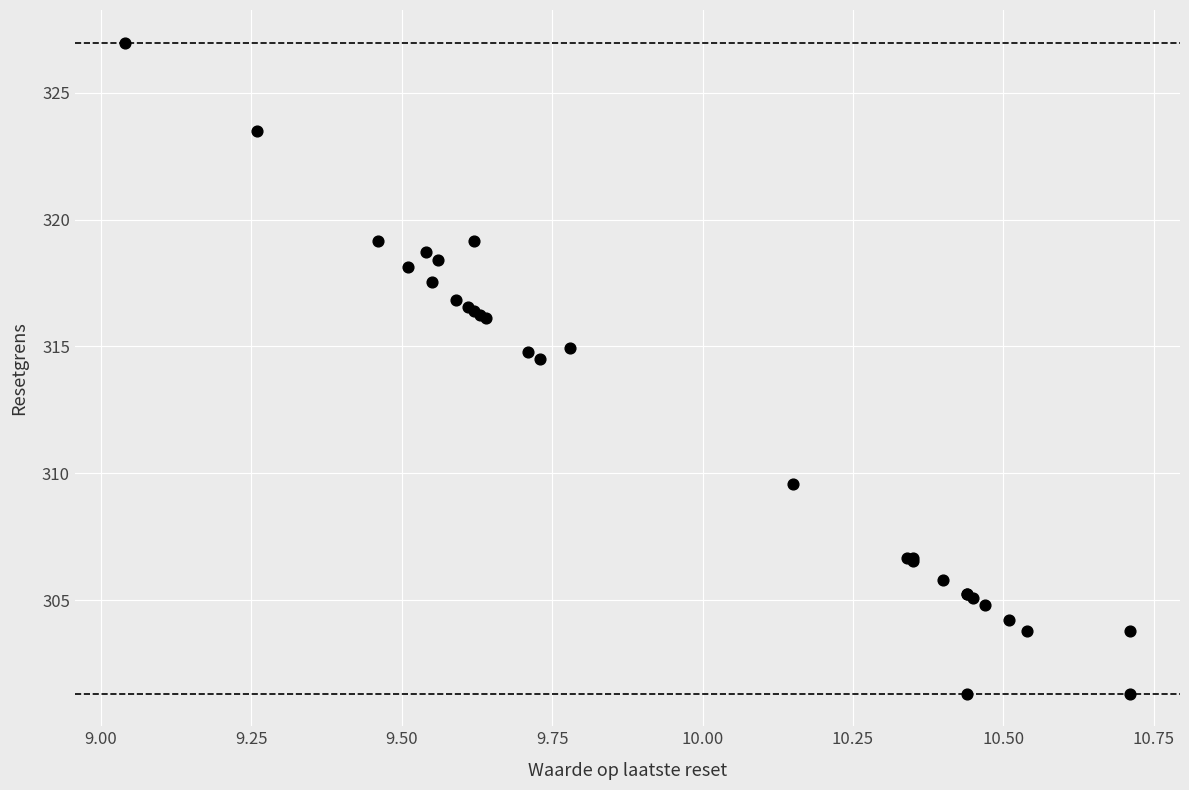

What Y value in the scatter plot is closest to 314?

314.5